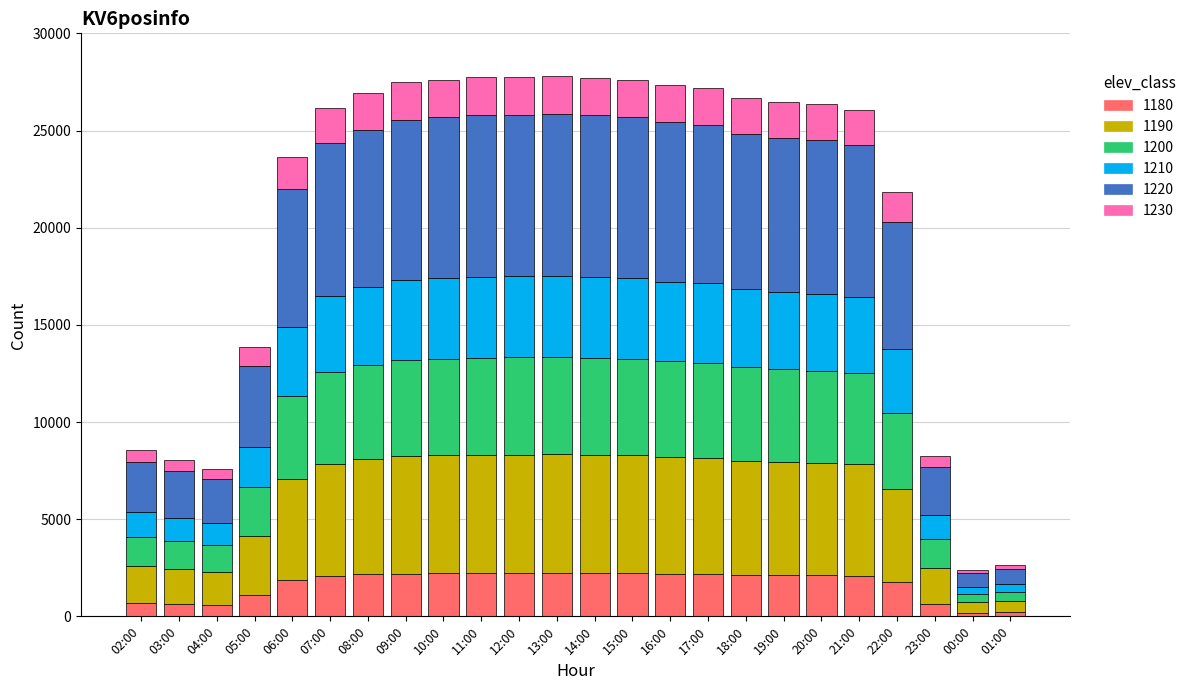

What is the total value across all series at 22:00?

21844.0